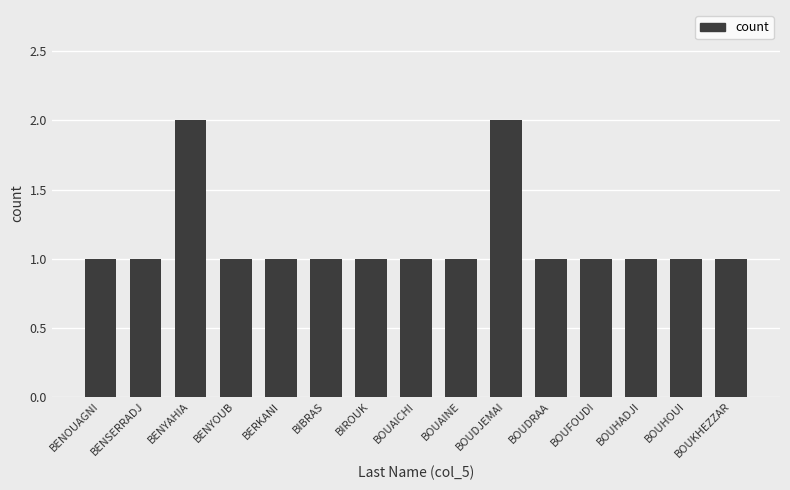

The chart shows a value of 1 at BOUHADJI. True or false?

True